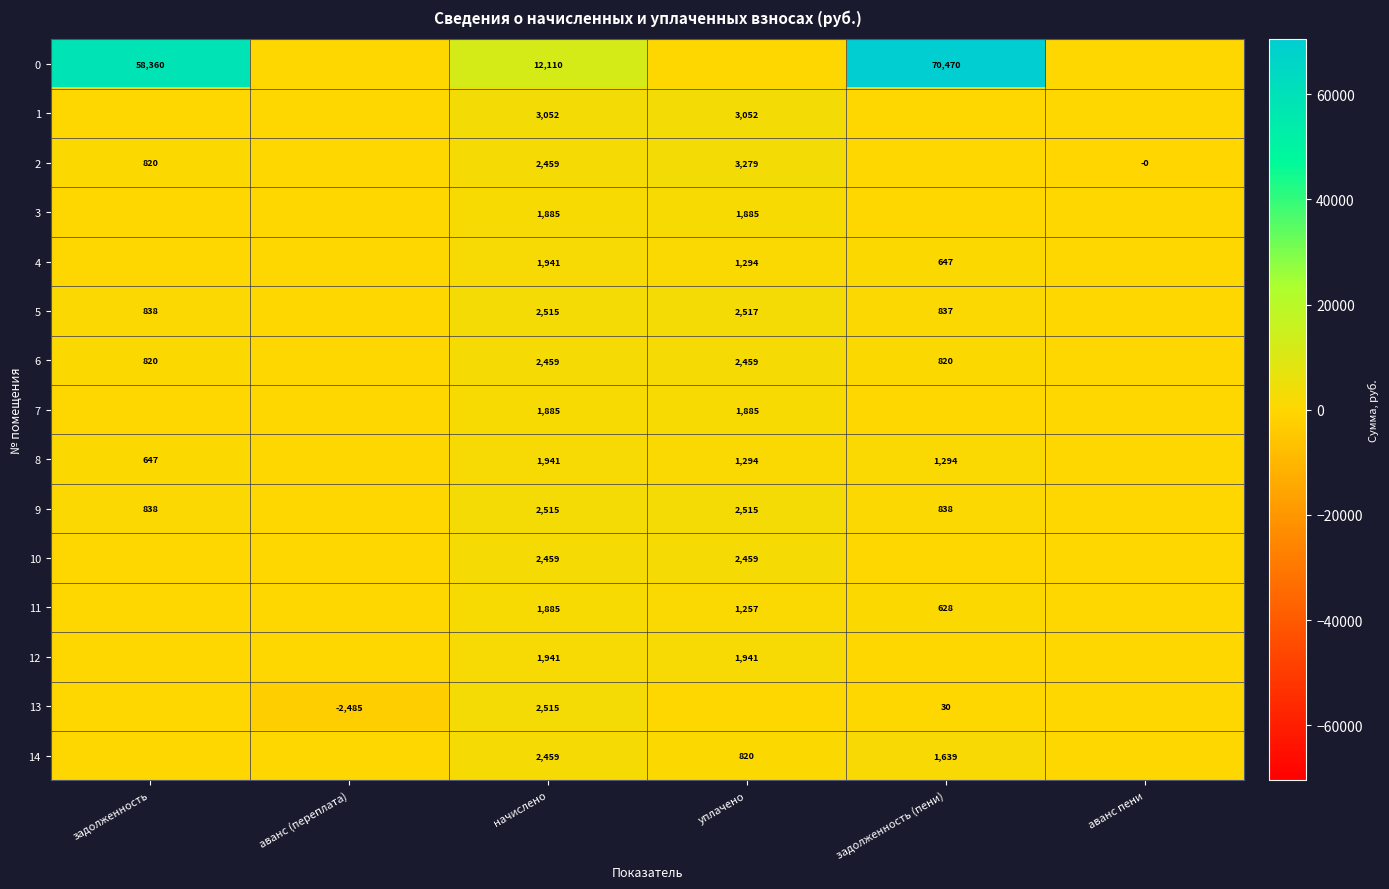

Is the value of 11 at уплачено greater than the value of 10 at начислено?

No